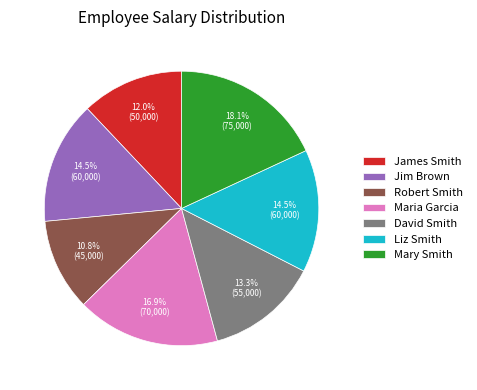

What is the smallest slice in the pie chart?

Robert Smith